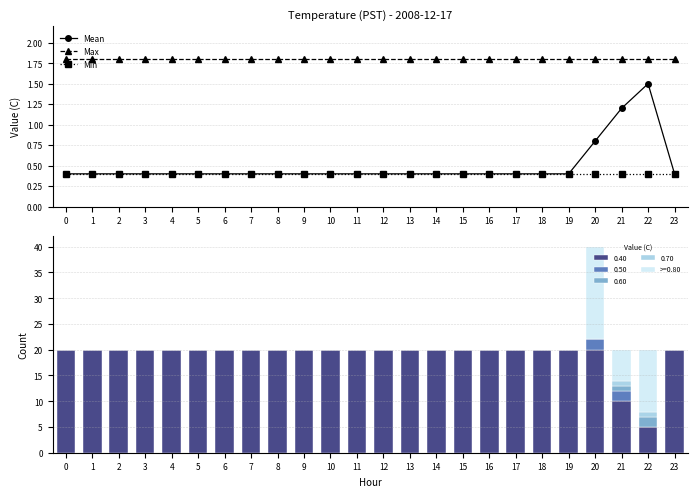

What is the maximum value for Min?

0.4